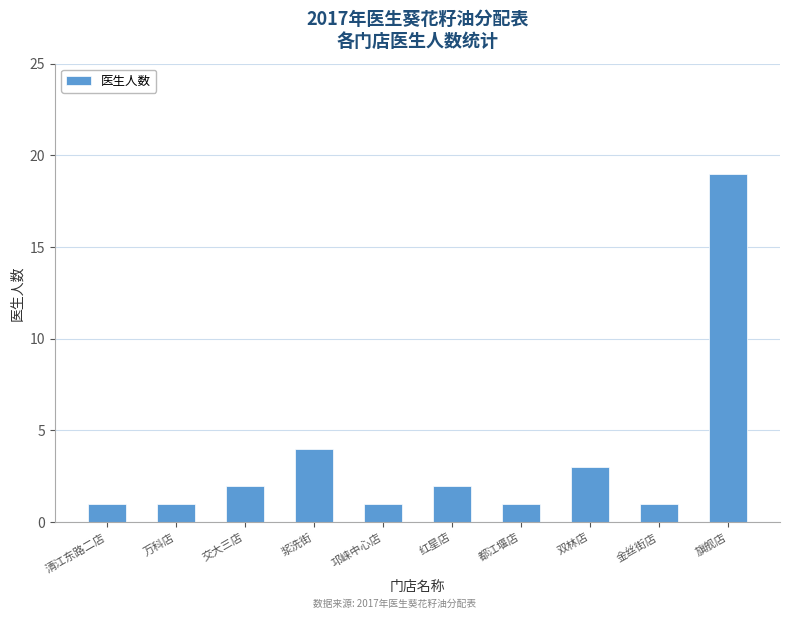

What position from the left is 金丝街店?

9